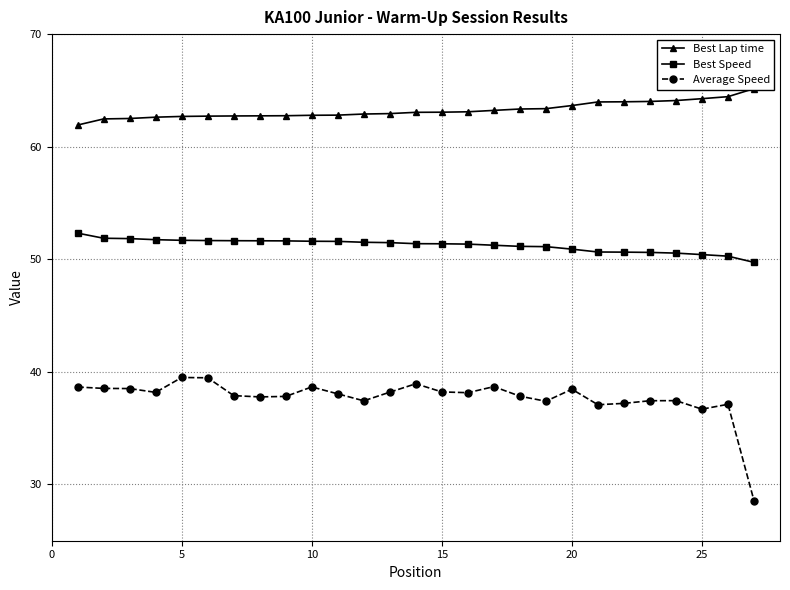

What is the difference between the maximum and minimum values in the Average Speed series?

10.9